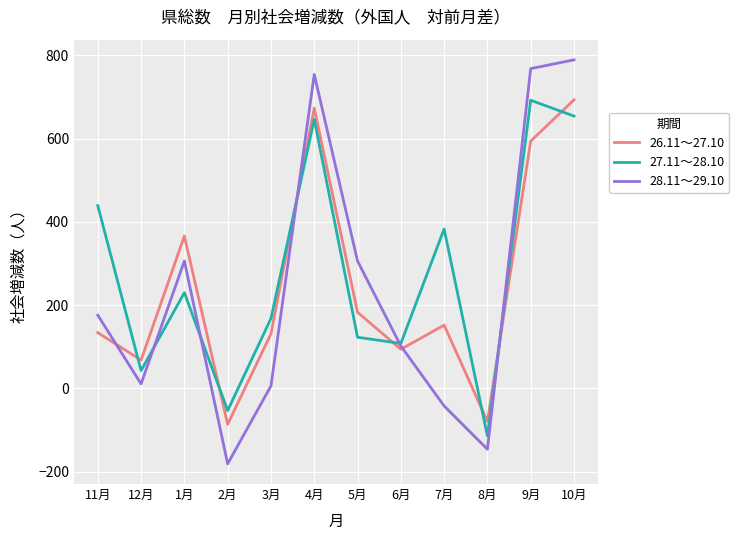

Between which two adjacent categories do 28.11～29.10 and 26.11～27.10 first intersect?

11月 and 12月